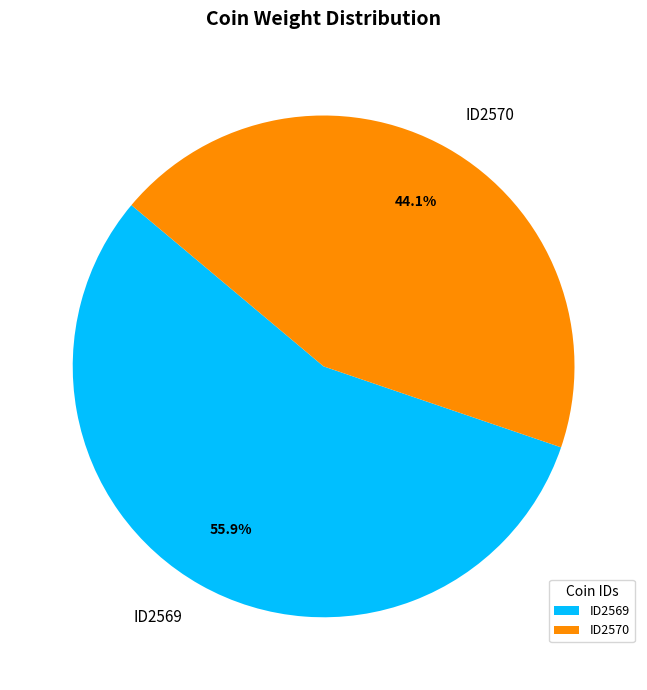

Between ID2569 and ID2570, which is larger?

ID2569